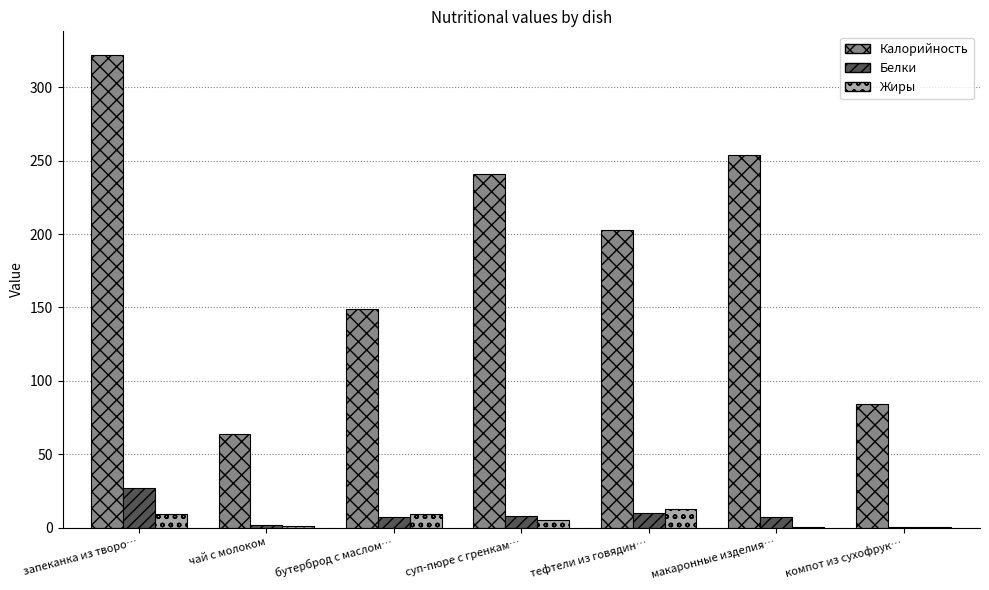

How many groups of bars are there?

7